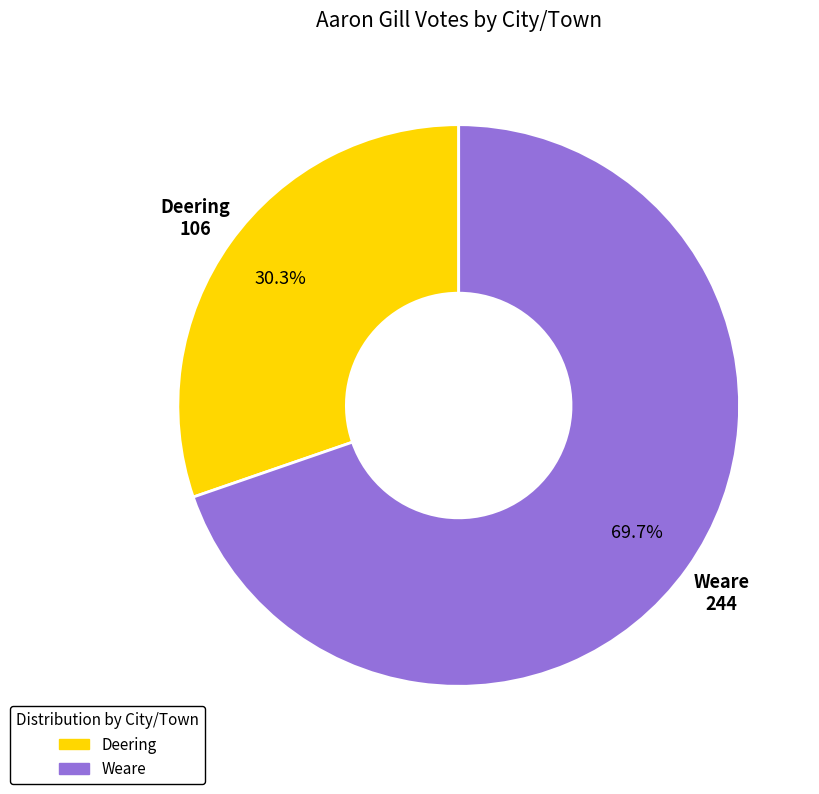

What percentage is the Weare slice, to the nearest percent?

70%